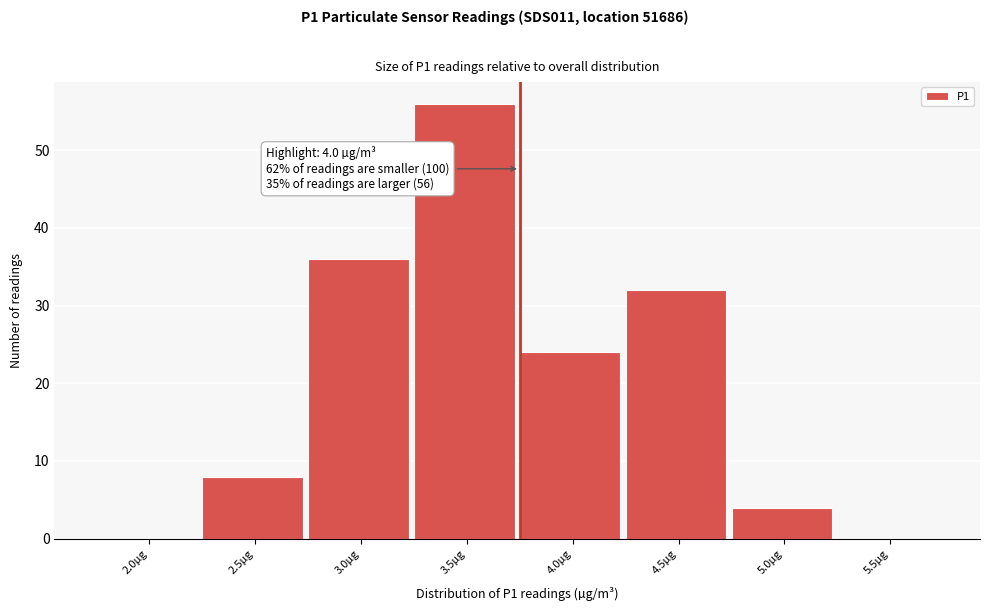

Reading left to right, transcribe all the data shown in this chart.

2.0µg=0	2.5µg=8	3.0µg=36	3.5µg=56	4.0µg=24	4.5µg=32	5.0µg=4	5.5µg=0